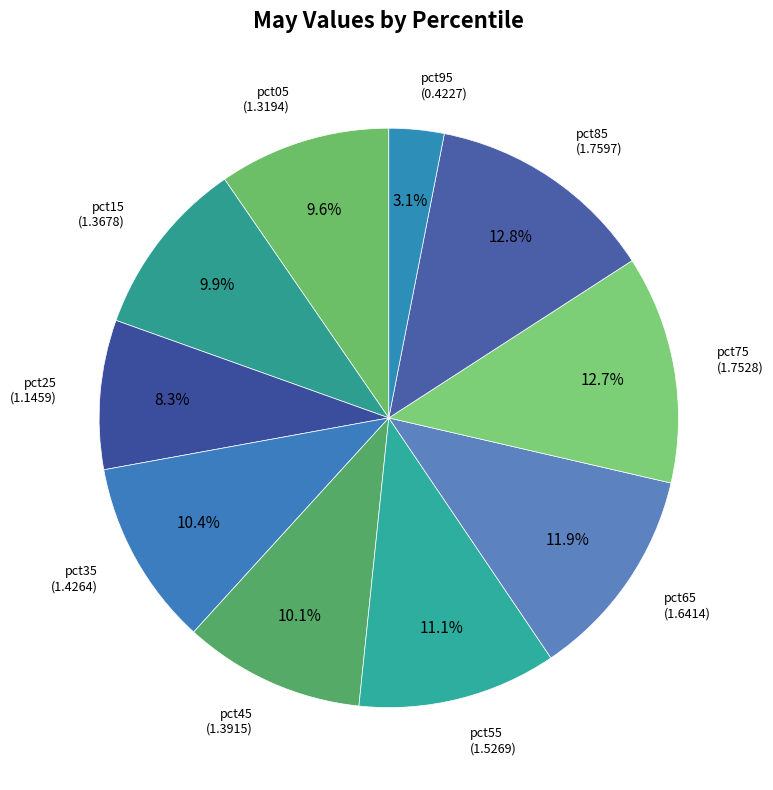

What percentage is the pct35 slice, to the nearest percent?

10%